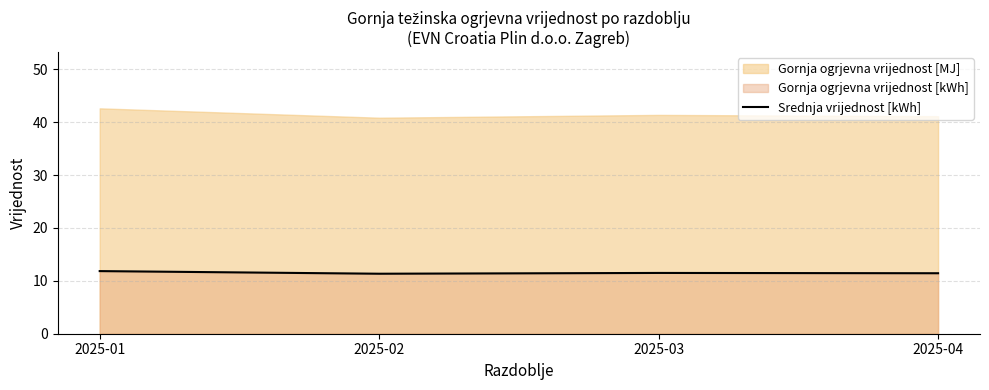

Approximately how many times larger is the value at 2025-02 compared to 2025-01?

1.0